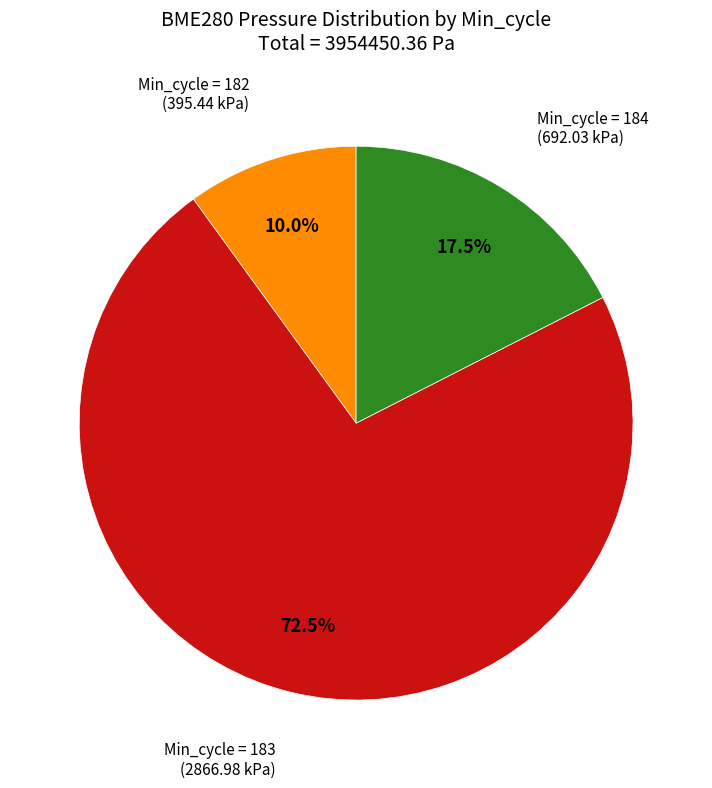

Does any single category account for the majority?

Yes